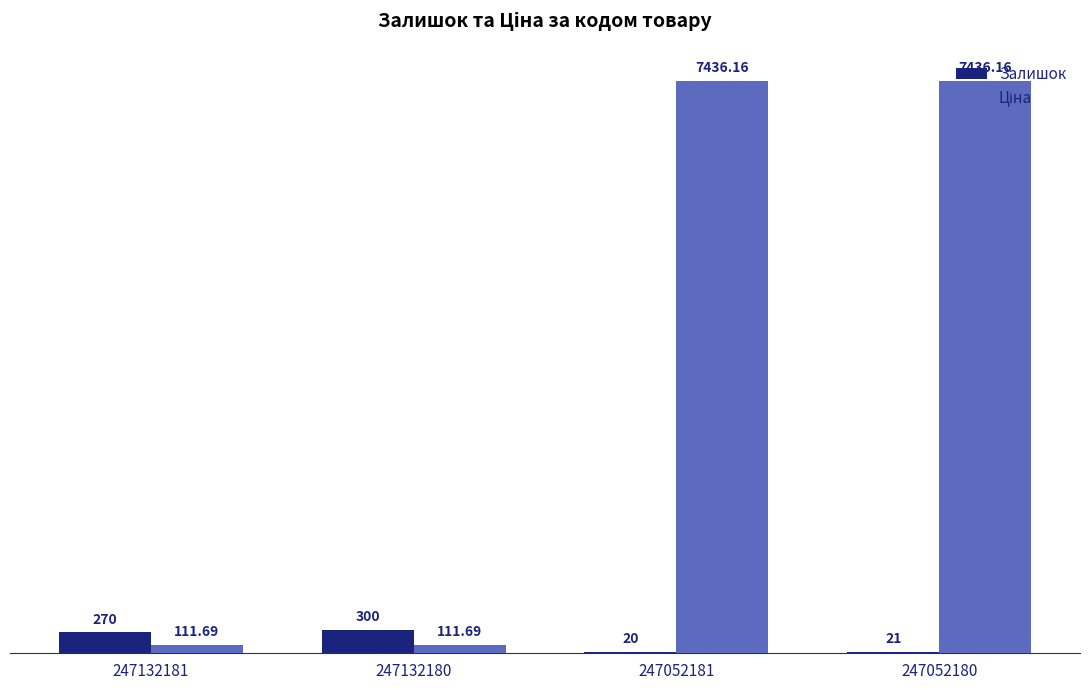

At which category is the sum across all series the highest?

247052180